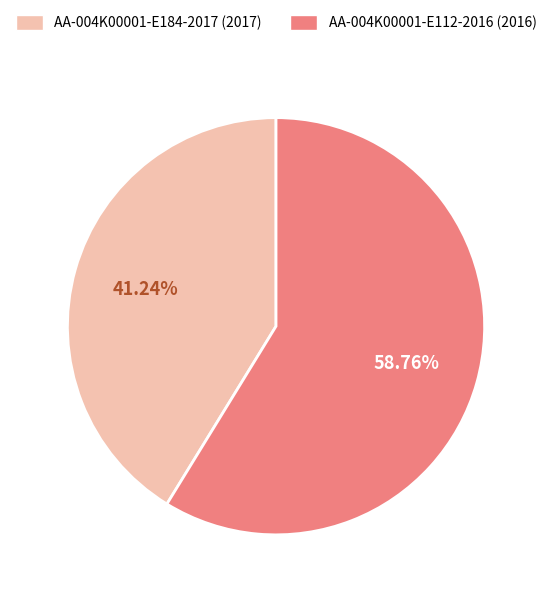

How many segments does this pie chart have?

2